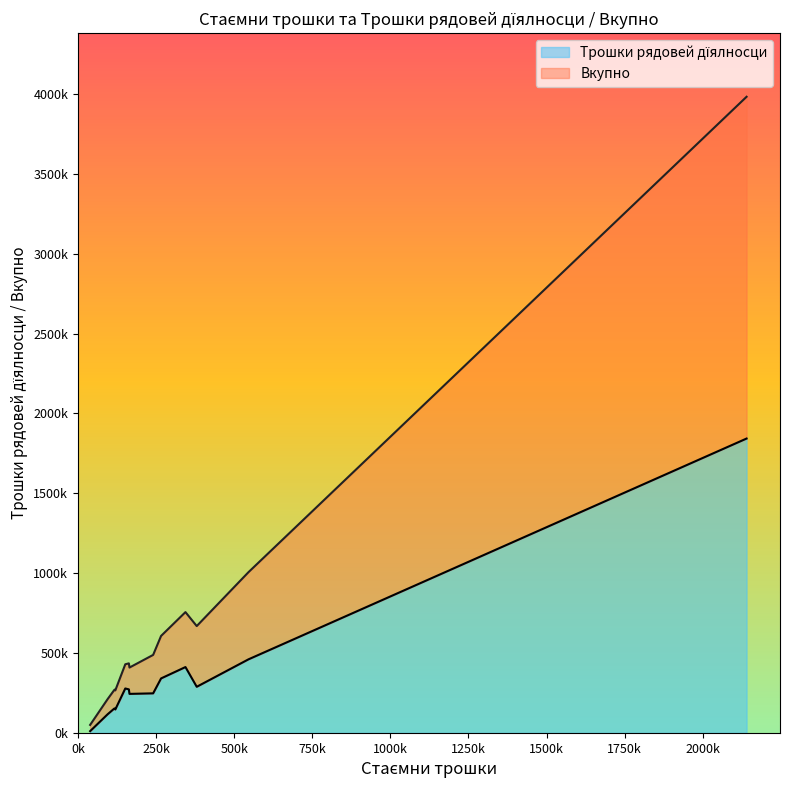

Rank the series at Бунєвацки нац. совит from lowest to highest value.

Трошки рядовей дїялносци, Вкупно